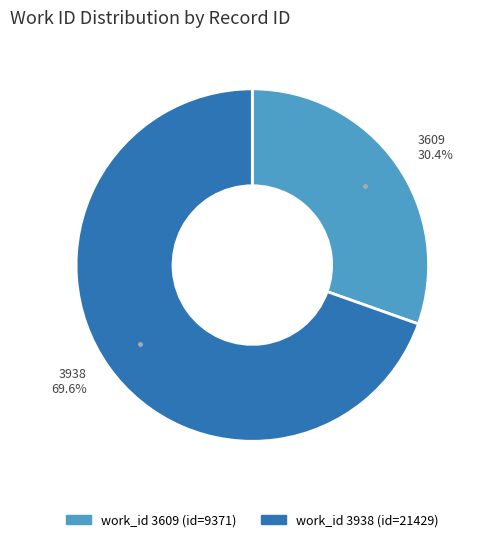

Is there a majority slice in this chart?

Yes